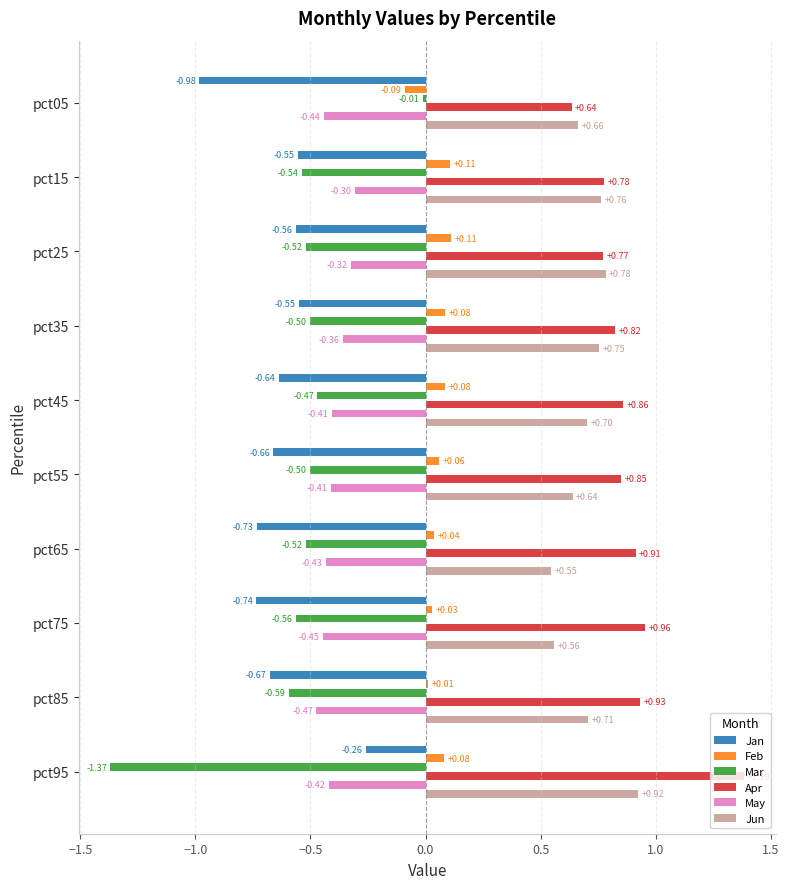

Is the value of May at pct95 greater than the value of Jun at pct35?

No